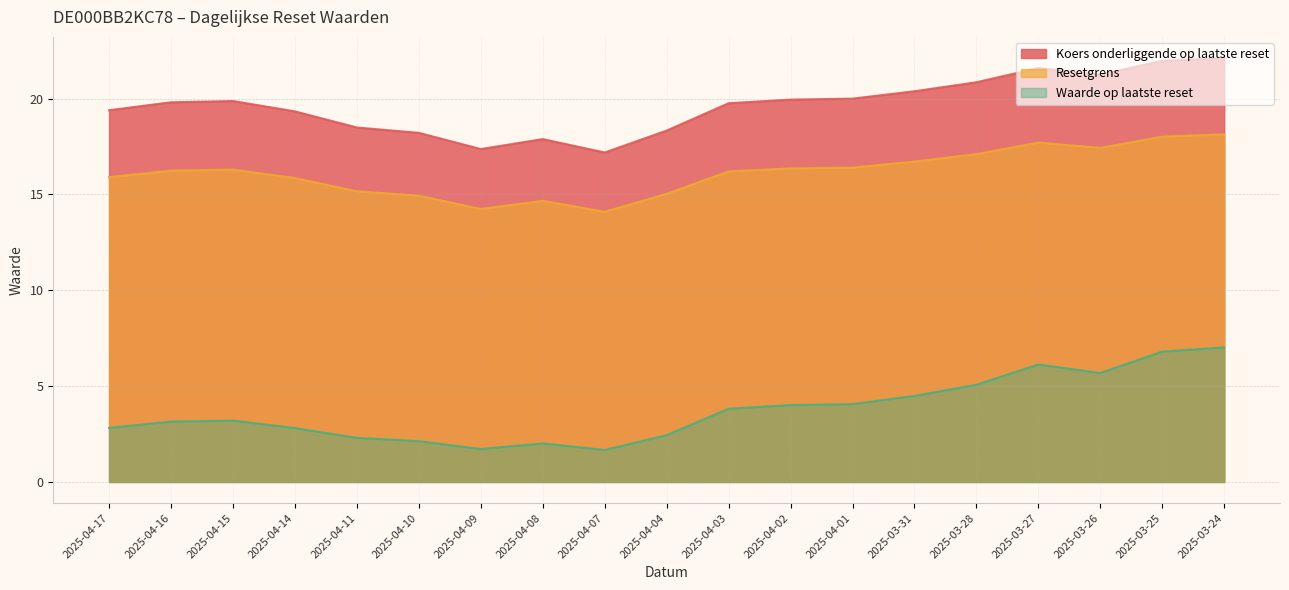

List the labels in order of Waarde op laatste reset value, smallest first.

2025-04-07, 2025-04-09, 2025-04-08, 2025-04-10, 2025-04-11, 2025-04-04, 2025-04-14, 2025-04-17, 2025-04-16, 2025-04-15, 2025-04-03, 2025-04-02, 2025-04-01, 2025-03-31, 2025-03-28, 2025-03-26, 2025-03-27, 2025-03-25, 2025-03-24